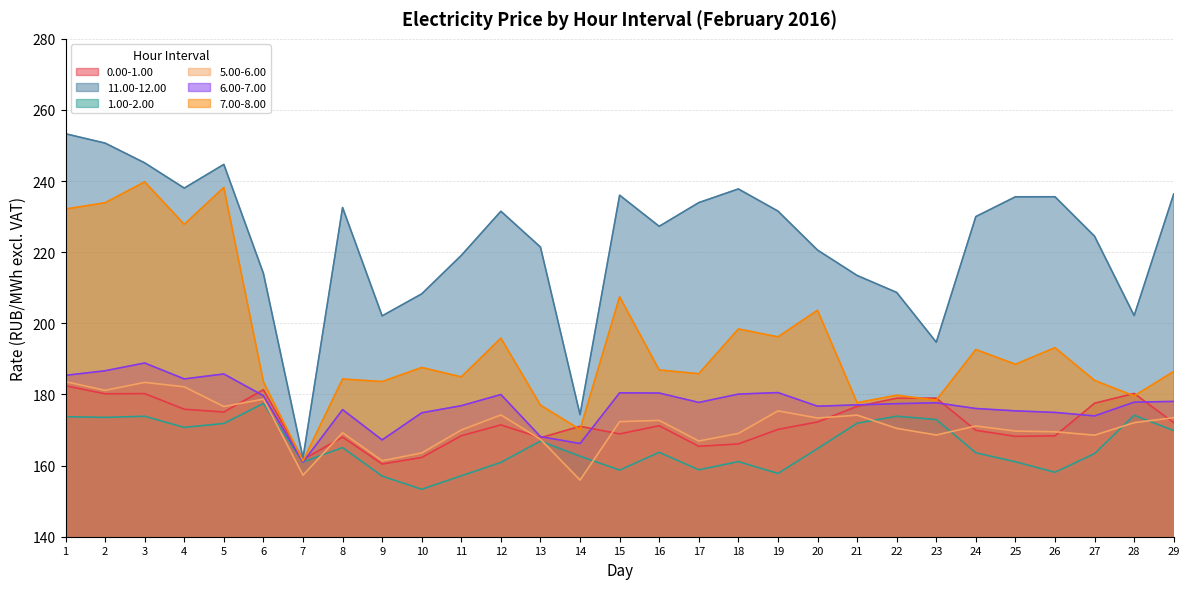

True or false: 0.00-1.00 and 1.00-2.00 intersect in this chart.

False